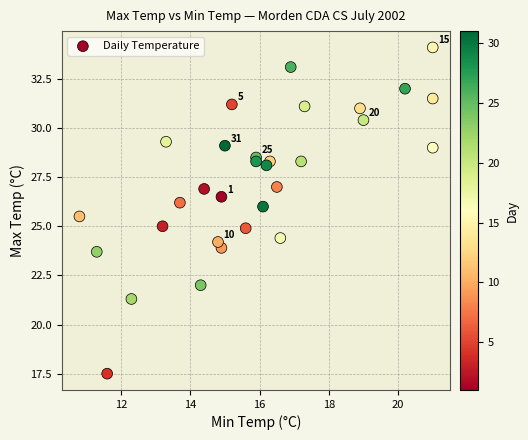

What is the range of Y values (max minus min)?

16.6